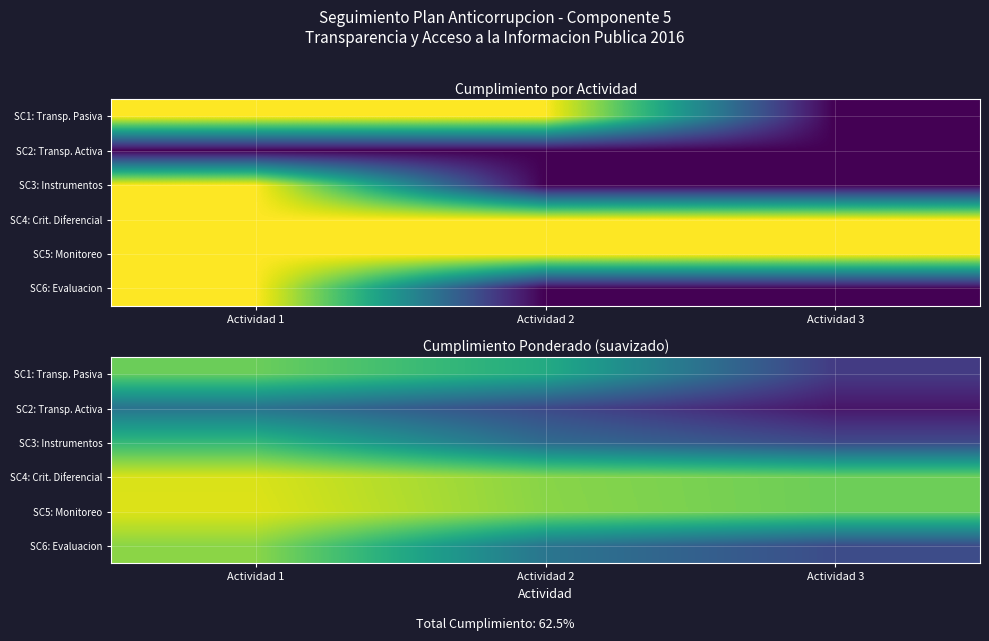

What is the smallest value displayed?

0.1